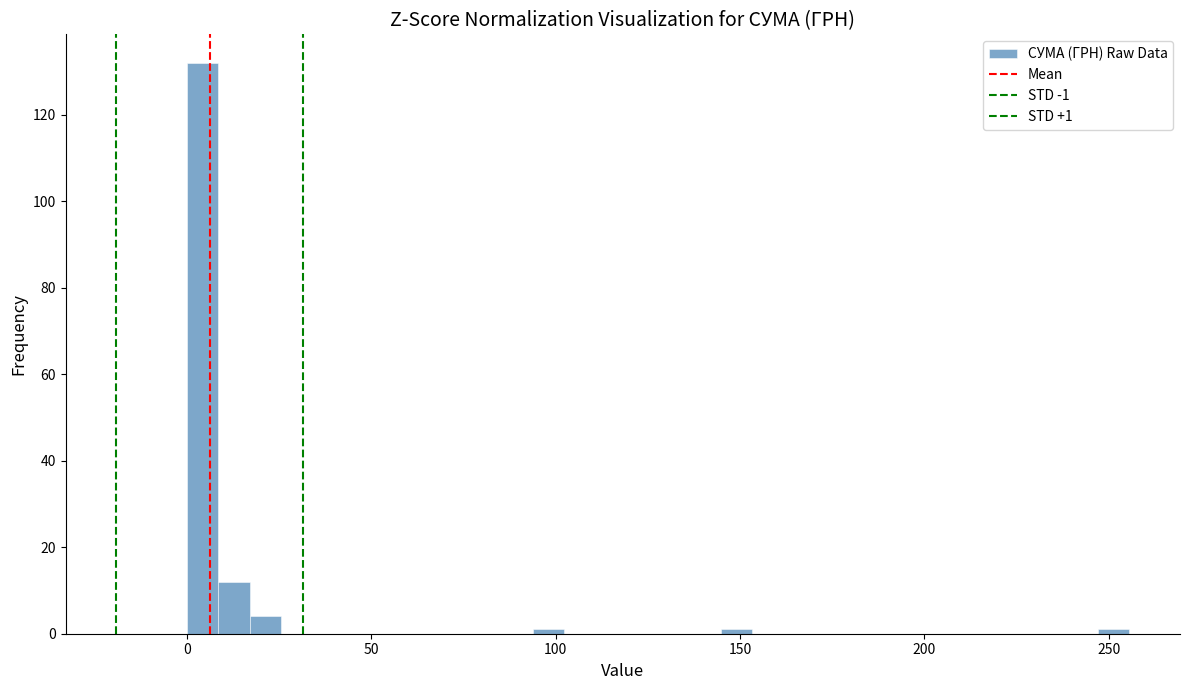

Around what value on the x-axis is the tallest bar? Give the approximate position of its centre, as read against the axis.

5